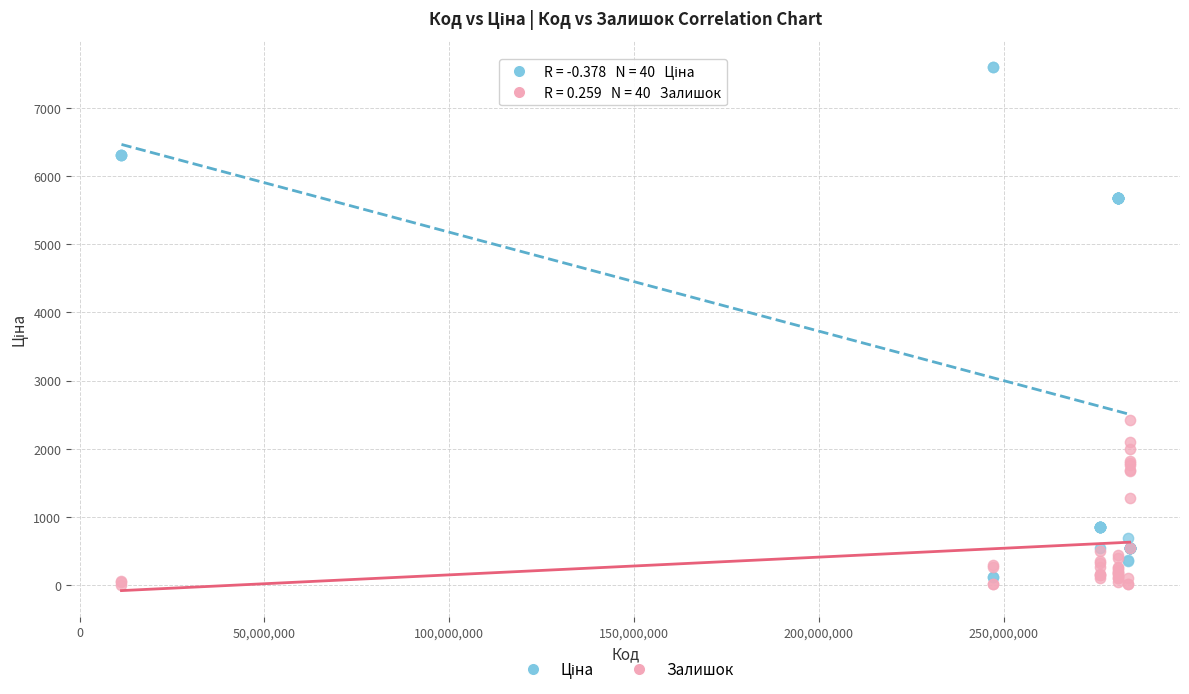

What is the X range (max minus min) for the scatter plot?

272680057.0